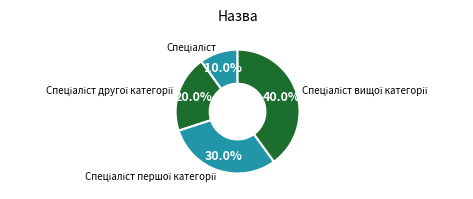

Is there a majority slice in this chart?

No